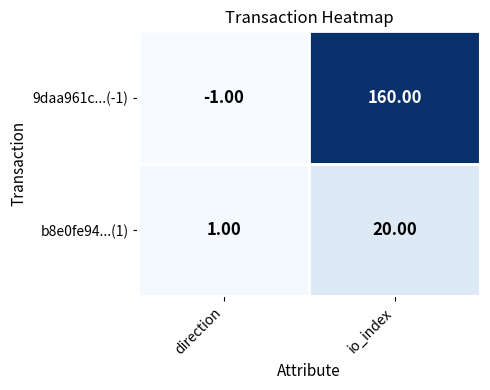

What is the difference between the b8e0fe94...(1) values at io_index and direction?

19